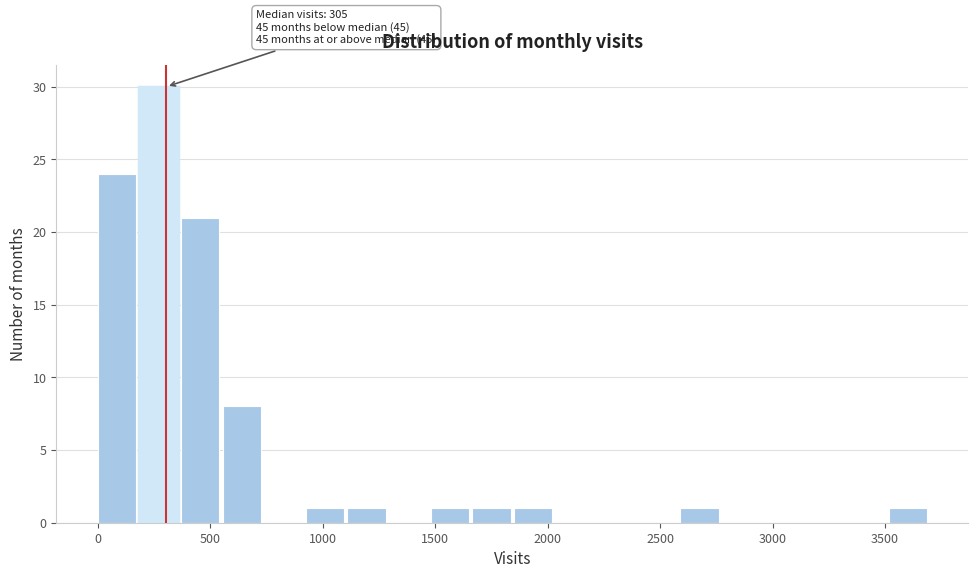

Around what value on the x-axis is the tallest bar? Give the approximate position of its centre, as read against the axis.

250